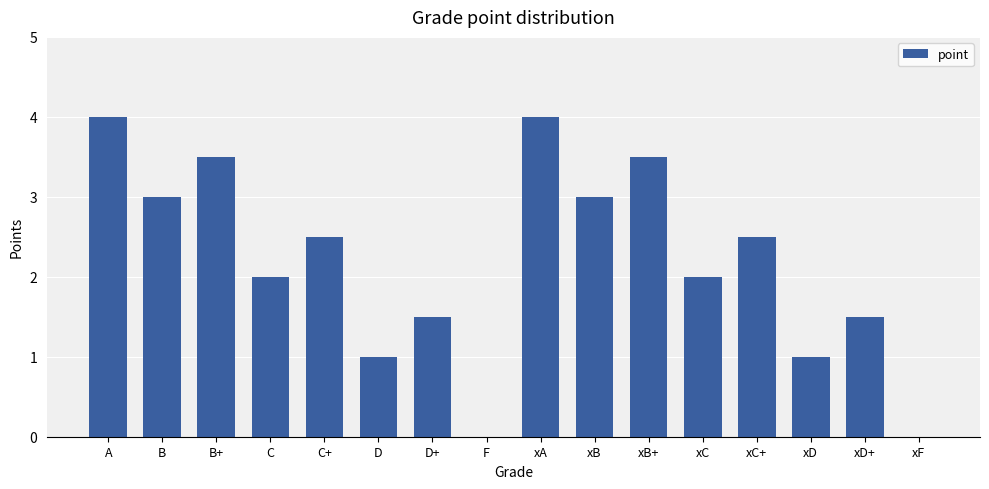

Is it true that the value at xA is 6.1?

False